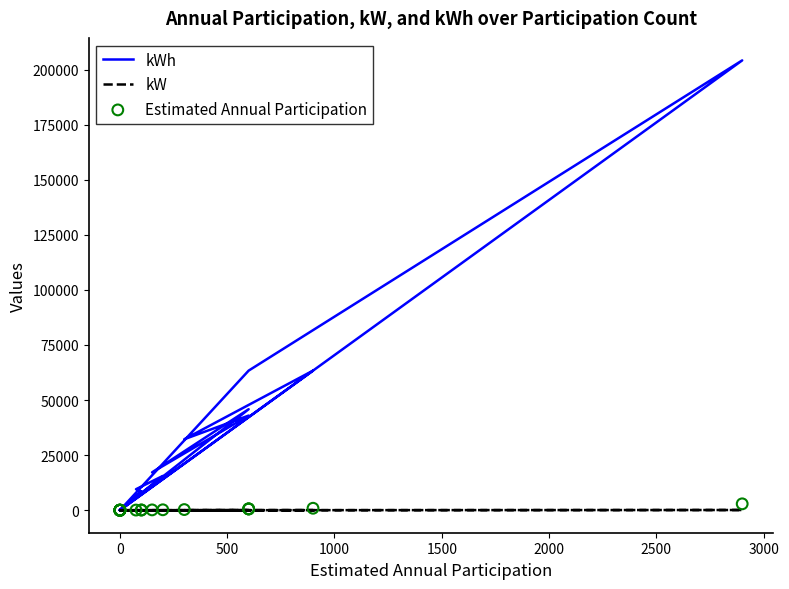

Which series has the largest total across all categories?

kWh